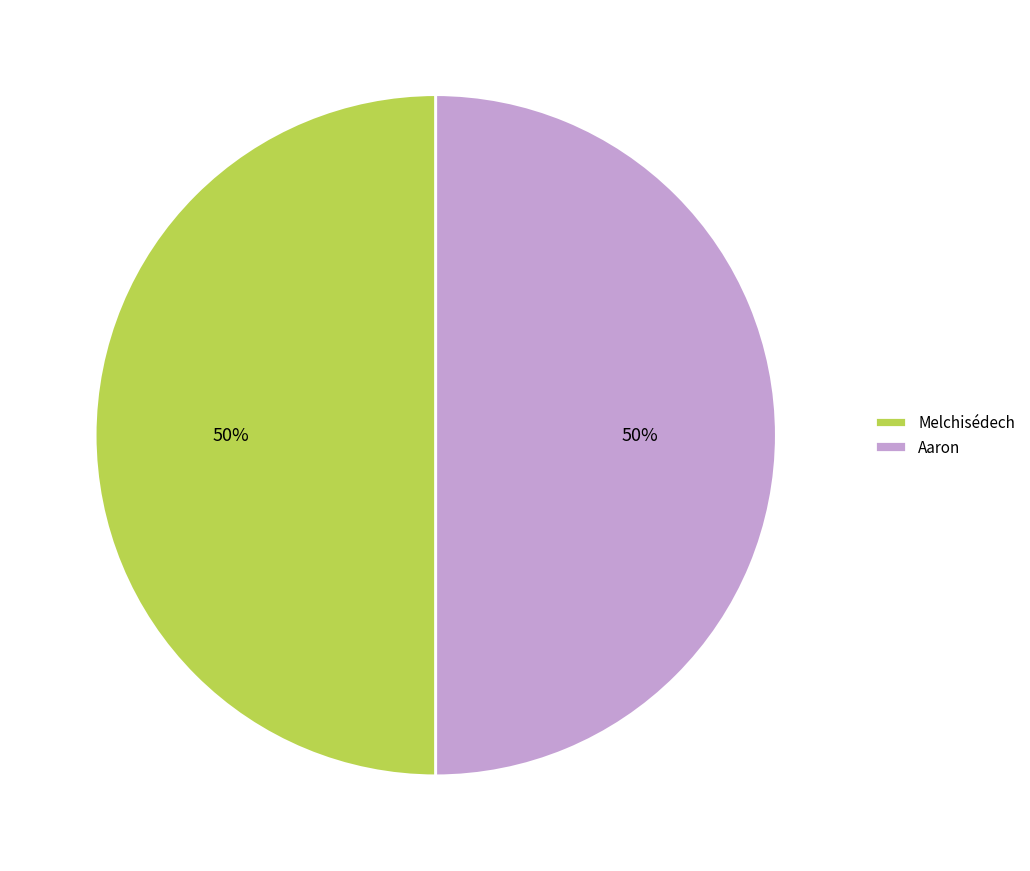

What percentage is the Melchisédech slice, to the nearest percent?

50%